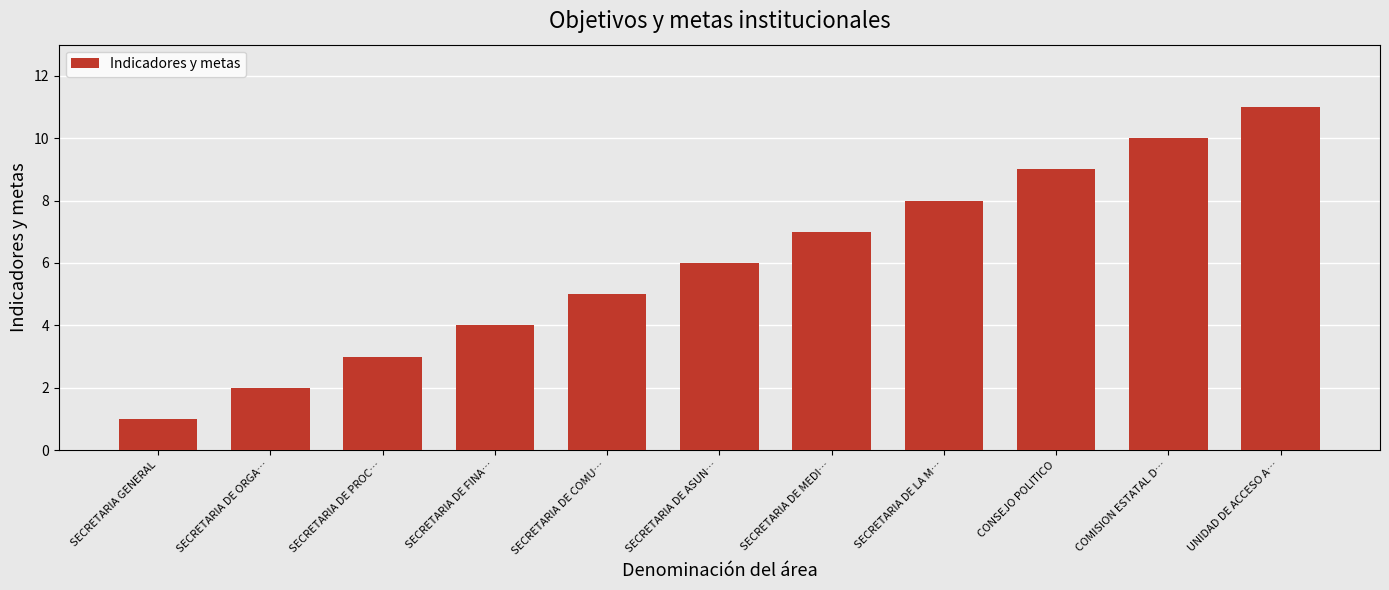

Rank the categories by value from highest to lowest.

UNIDAD DE ACCESO A…, COMISION ESTATAL D…, CONSEJO POLITICO, SECRETARIA DE LA M…, SECRETARIA DE MEDI…, SECRETARIA DE ASUN…, SECRETARIA DE COMU…, SECRETARIA DE FINA…, SECRETARIA DE PROC…, SECRETARIA DE ORGA…, SECRETARIA GENERAL